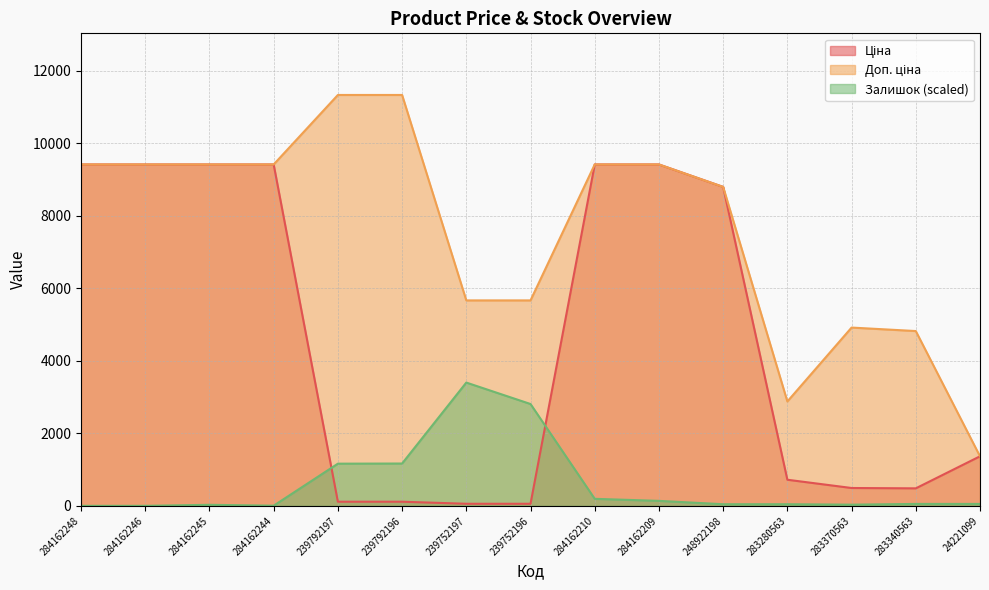

At how many categories does at least one series exceed 7092?

9